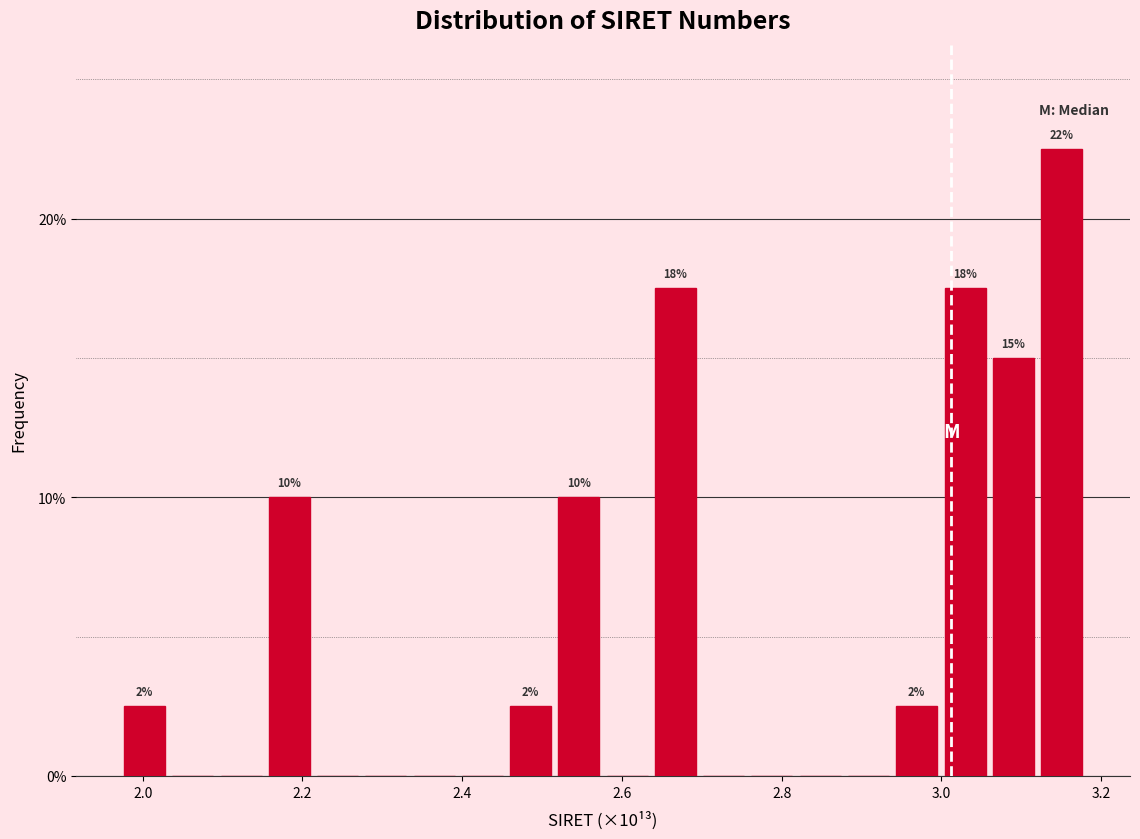

Around what value on the x-axis is the tallest bar? Give the approximate position of its centre, as read against the axis.

3.16